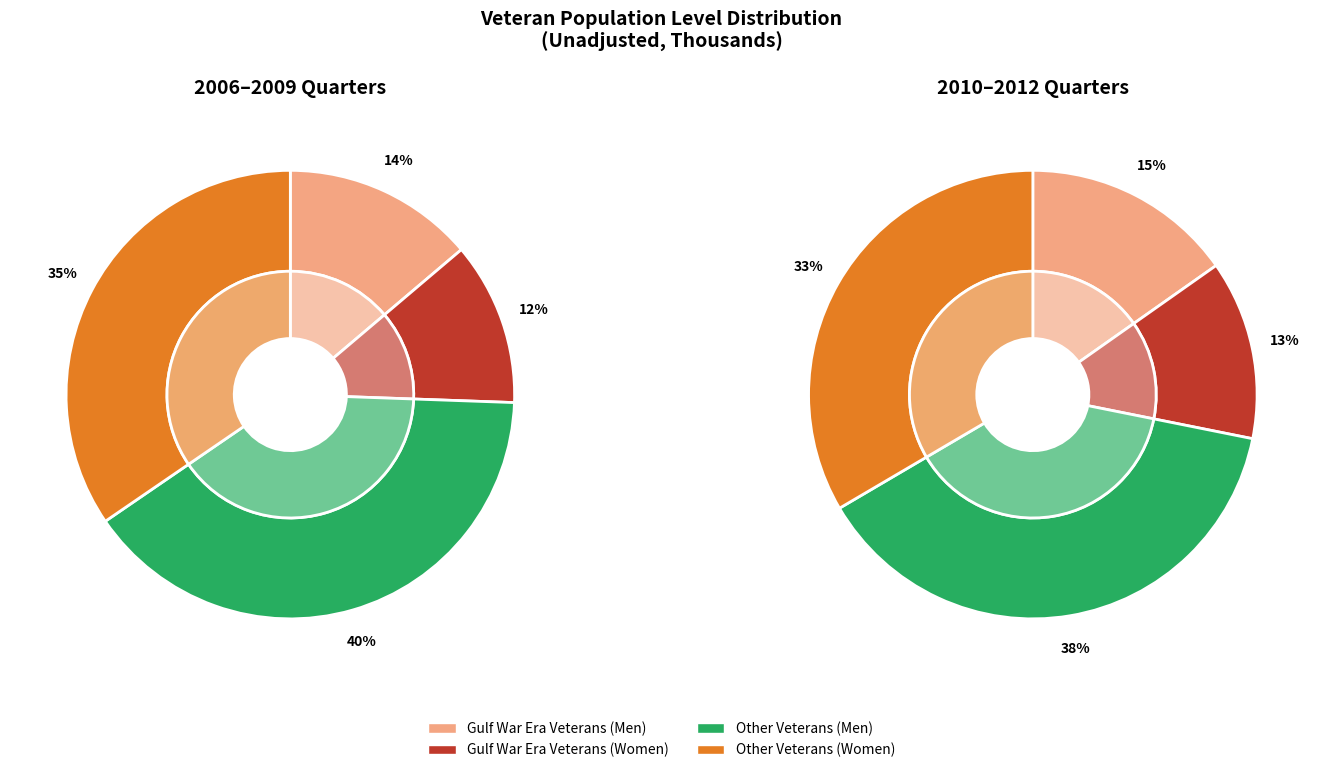

What is the difference between the highest and lowest values at 2008 Q3?

1668